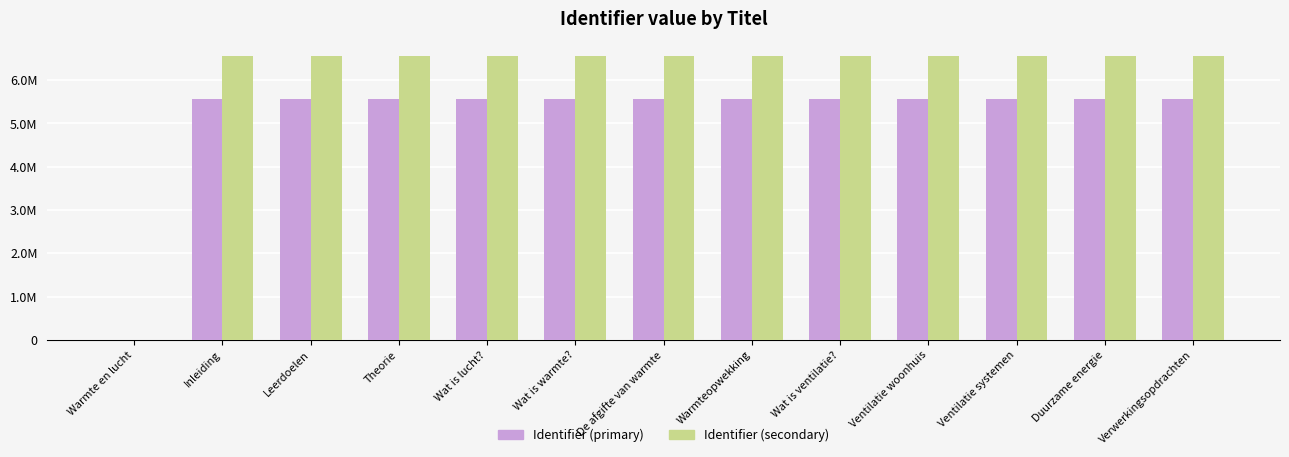

Rank the series by their average value, from lowest to highest.

Identifier (primary), Identifier (secondary)